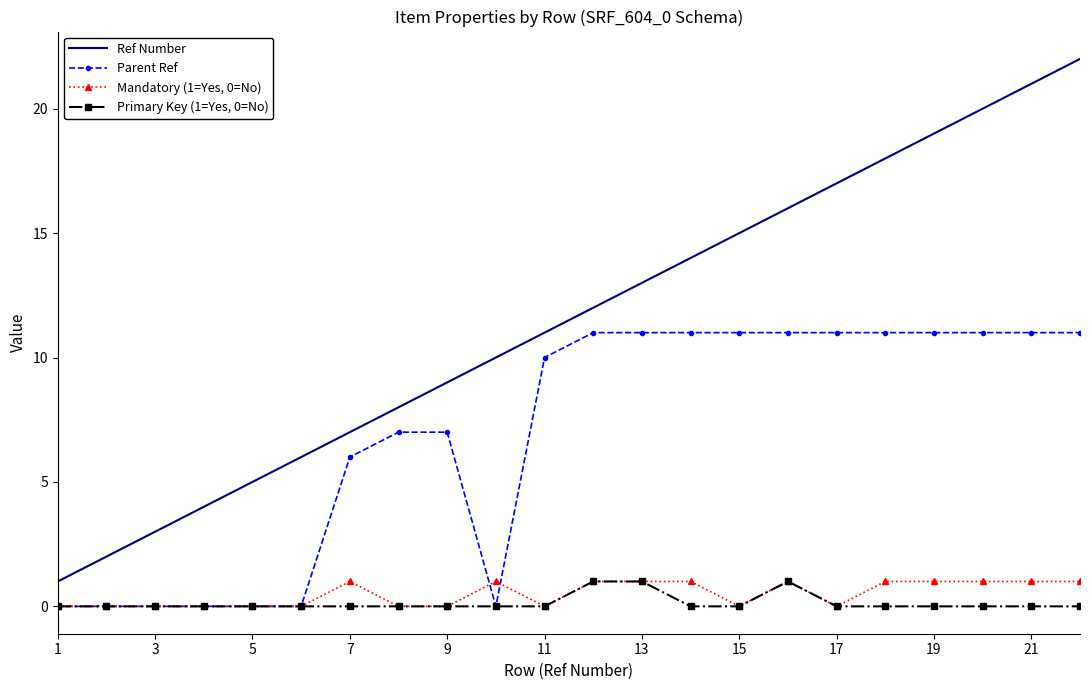

True or false: Mandatory (1=Yes, 0=No) and Parent Ref intersect in this chart.

True